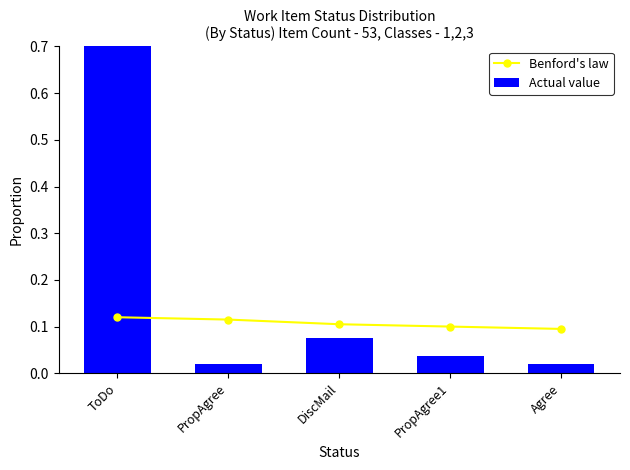

Count the Benford's law values in the range 0 to 1.

5